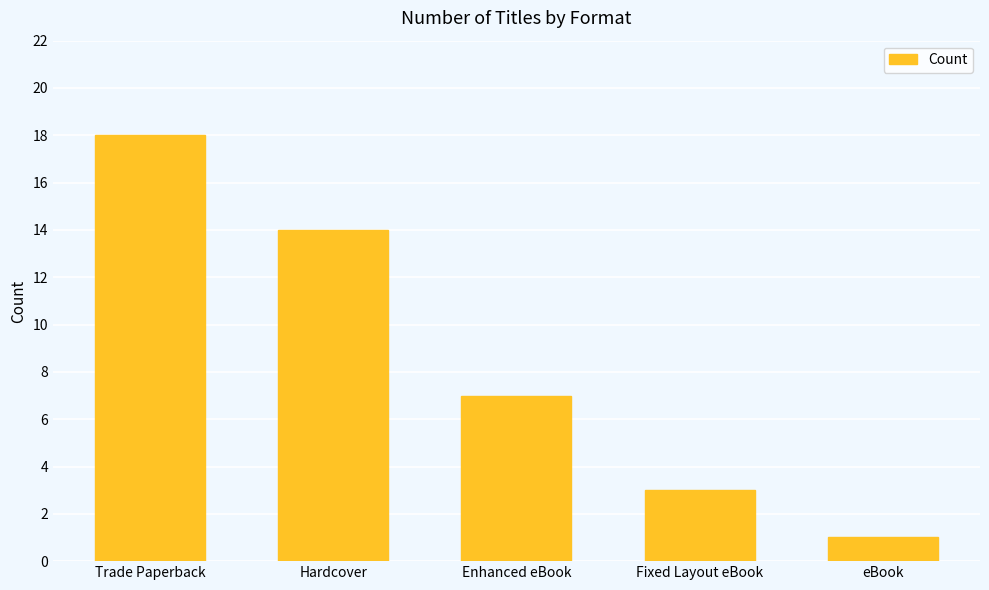

What is the value of the 5th bar from the left?

1